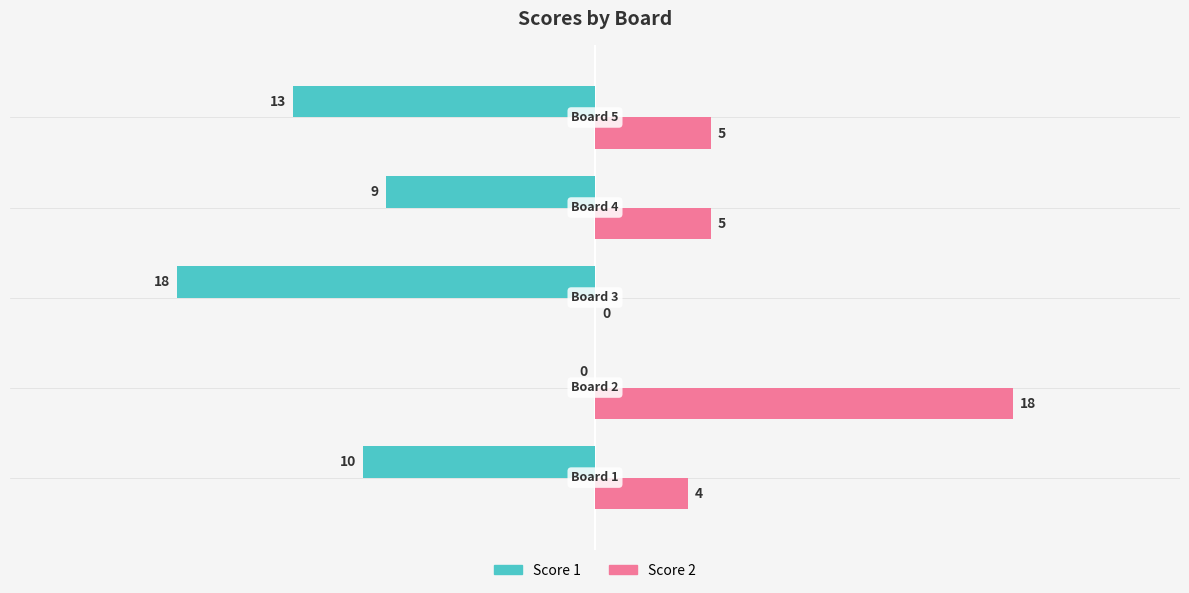

Which series has the largest total across all categories?

Score 2